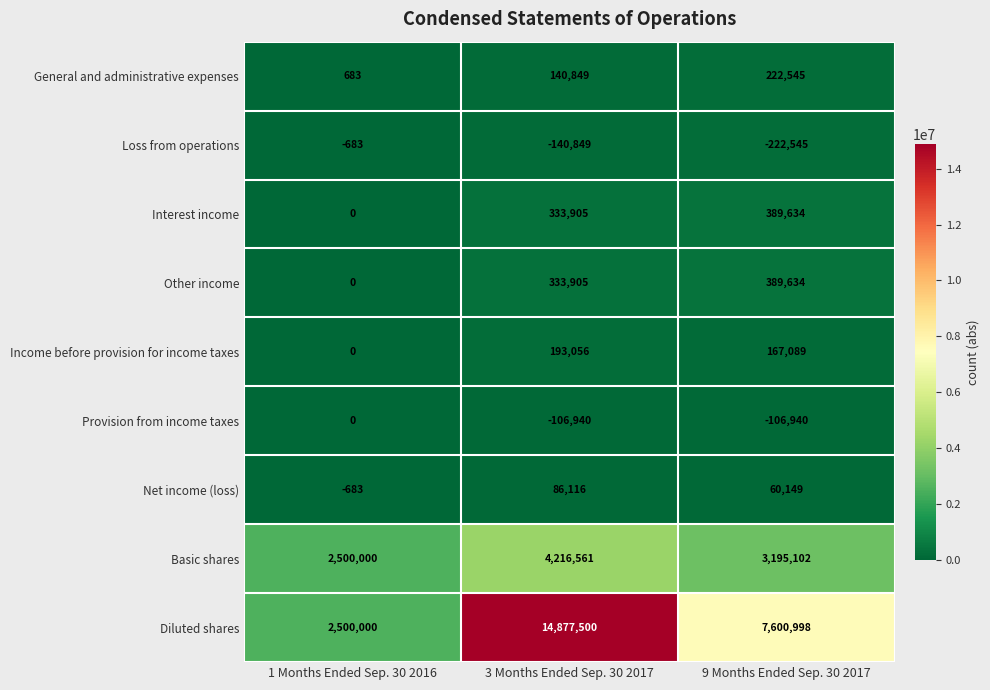

How many values in the Basic shares series are below 3195102?

1